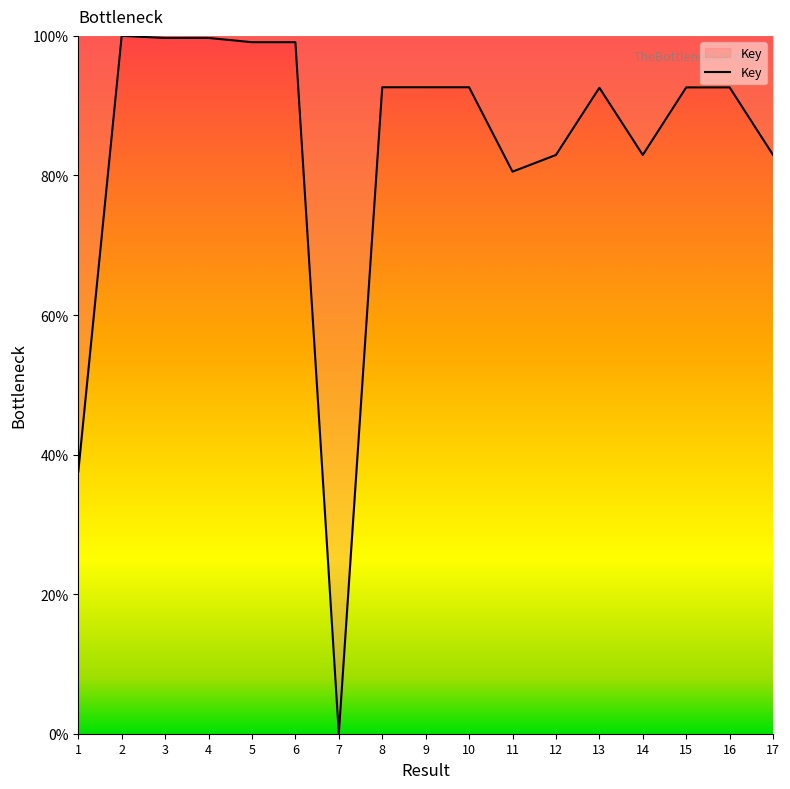

Which label corresponds to the smallest value in the chart?

7